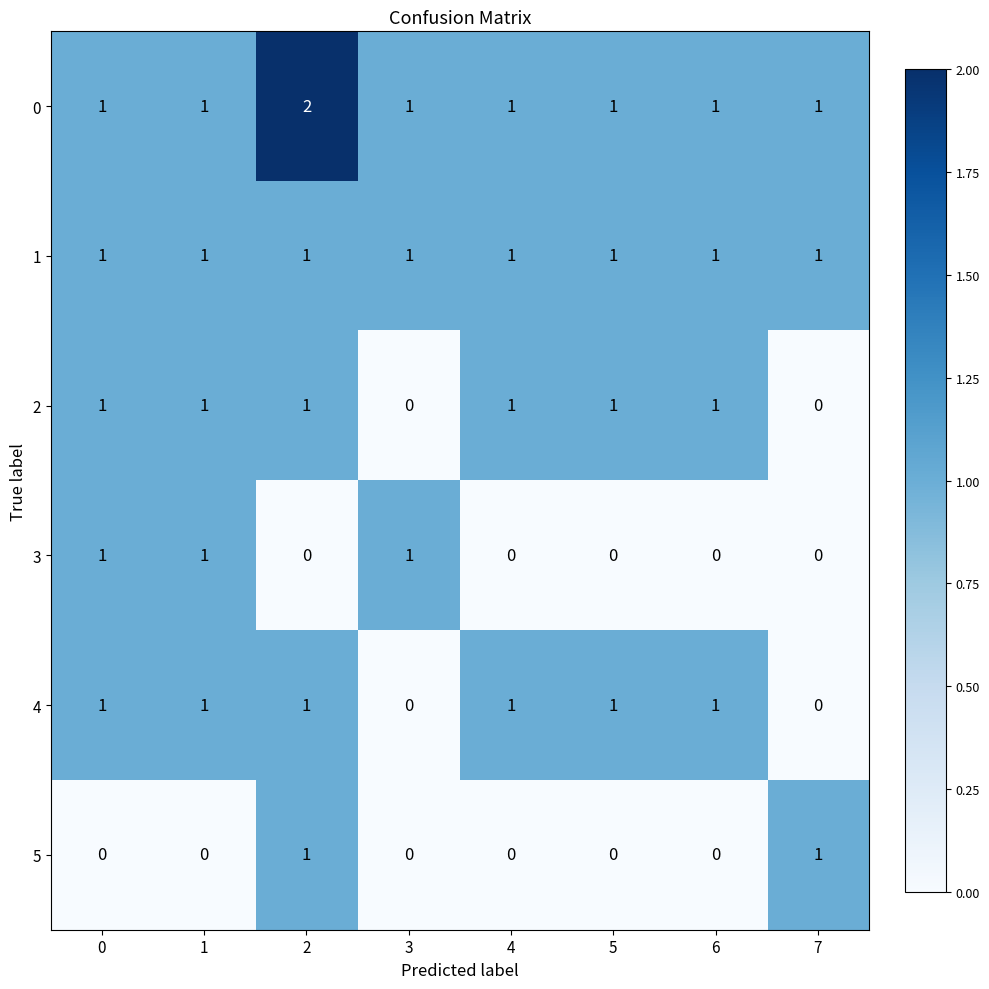

The value of 5 at 7 is 1. True or false?

True